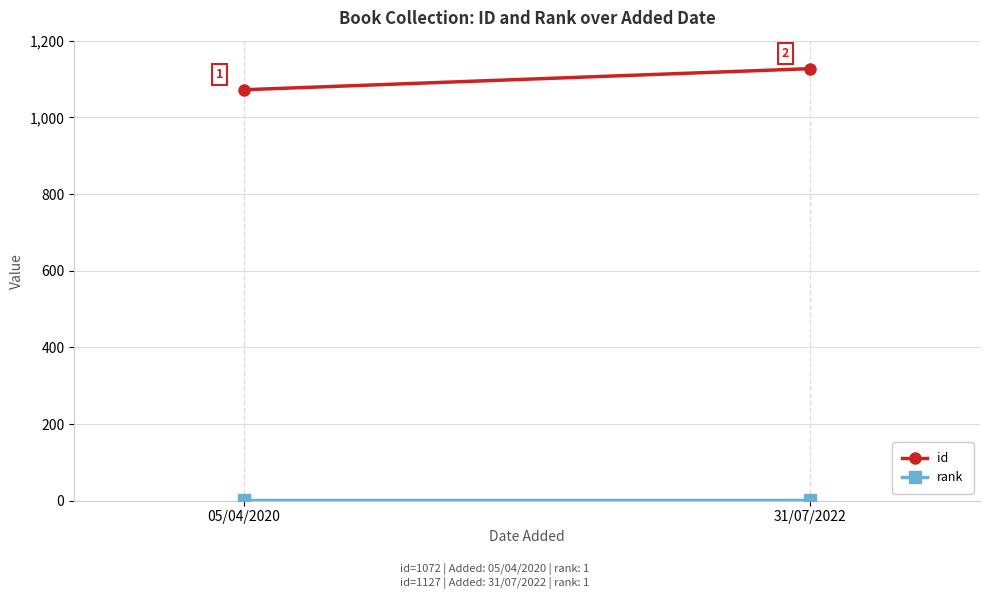

The value of id at 31/07/2022 is 1127. True or false?

True